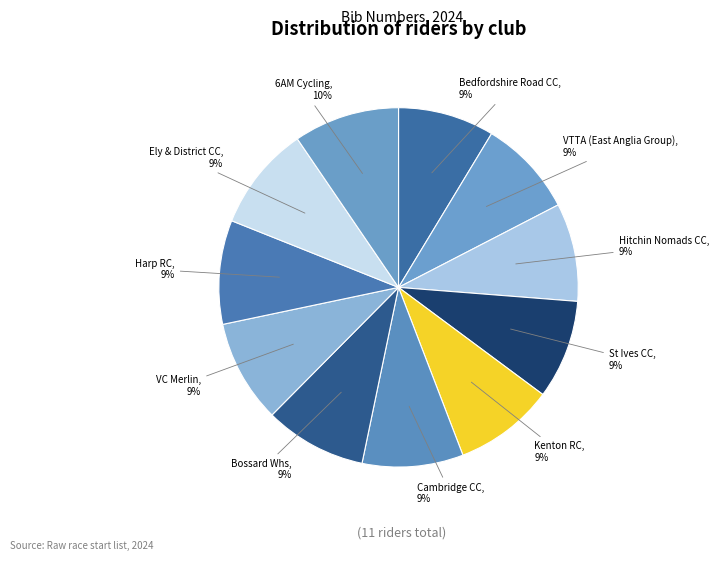

What is the ratio of the value at Bossard Whs to the value at Harp RC?

1.0